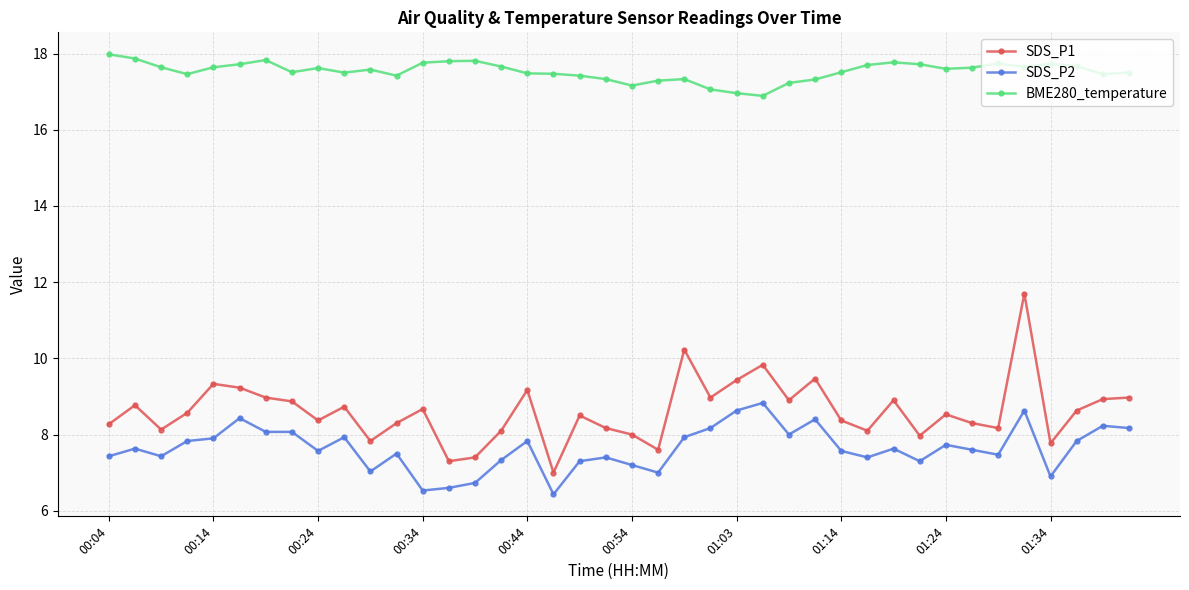

What are all the series names shown in the legend?

SDS_P1, SDS_P2, BME280_temperature